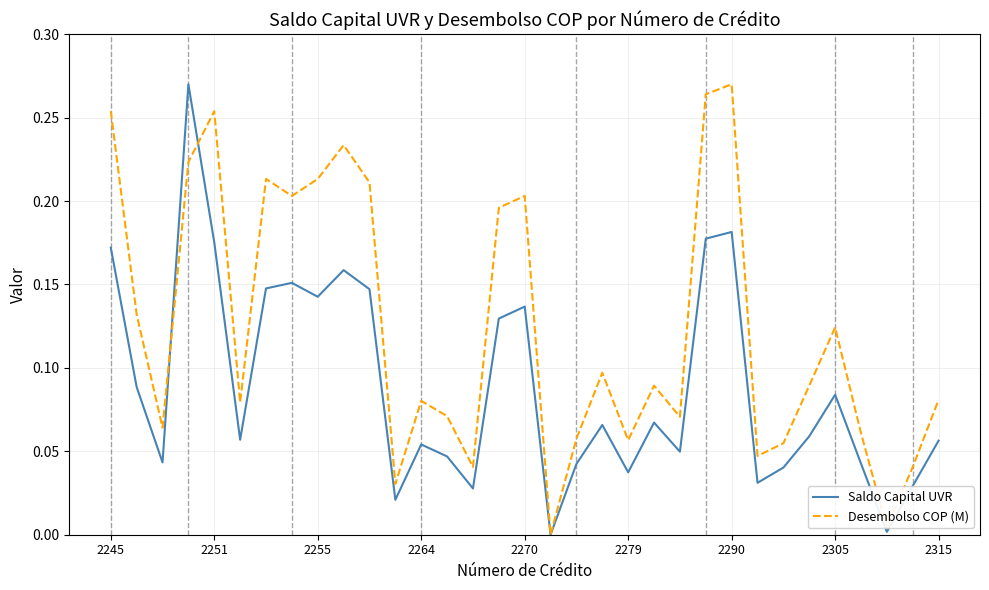

Which series has the largest total across all categories?

Desembolso COP (M)